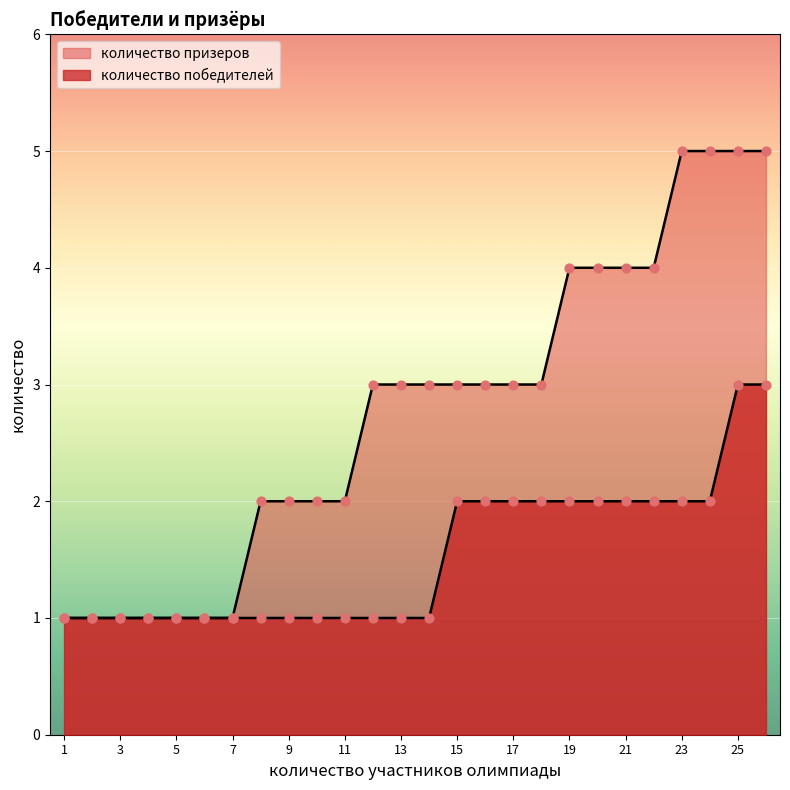

Which series has the widest spread of Y values?

количество призеров